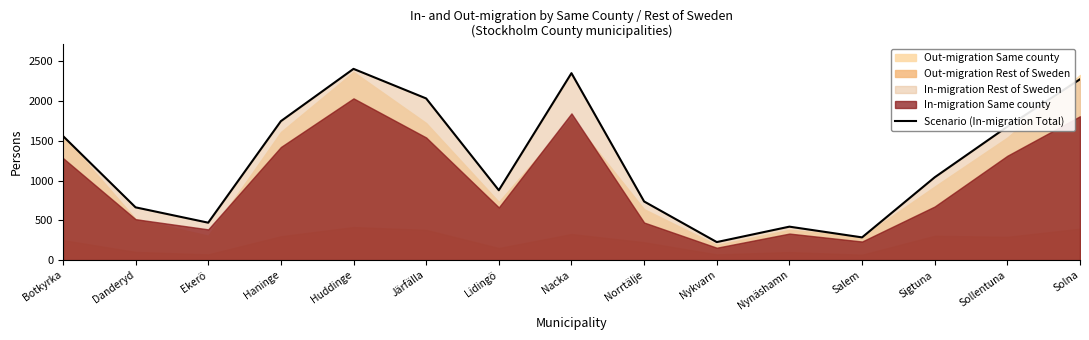

Rank the categories by value from lowest to highest.

Nykvarn, Salem, Nynäshamn, Ekerö, Danderyd, Norrtälje, Lidingö, Sigtuna, Botkyrka, Sollentuna, Haninge, Järfälla, Solna, Nacka, Huddinge